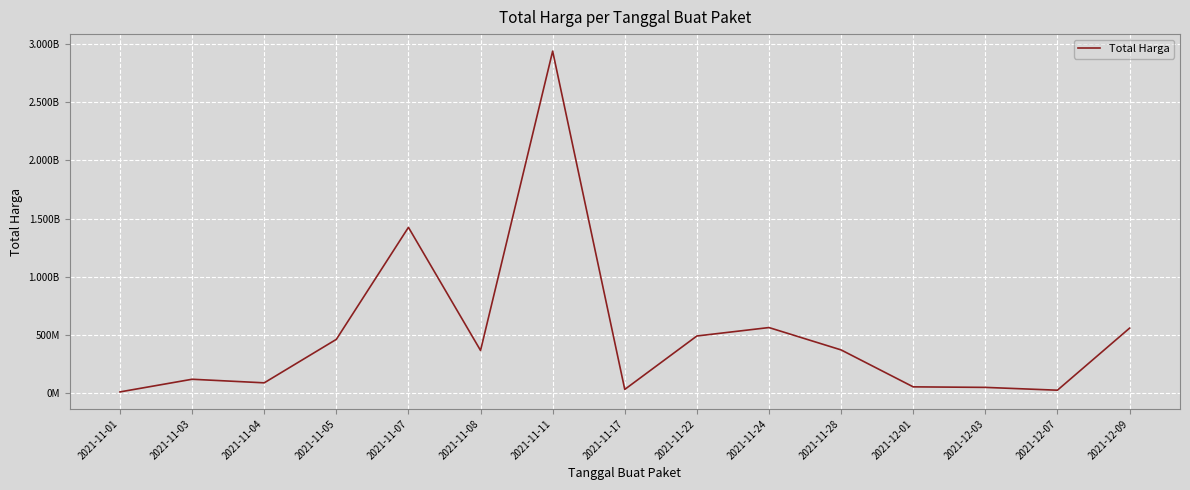

Is this an area chart (filled region under the line)?

No